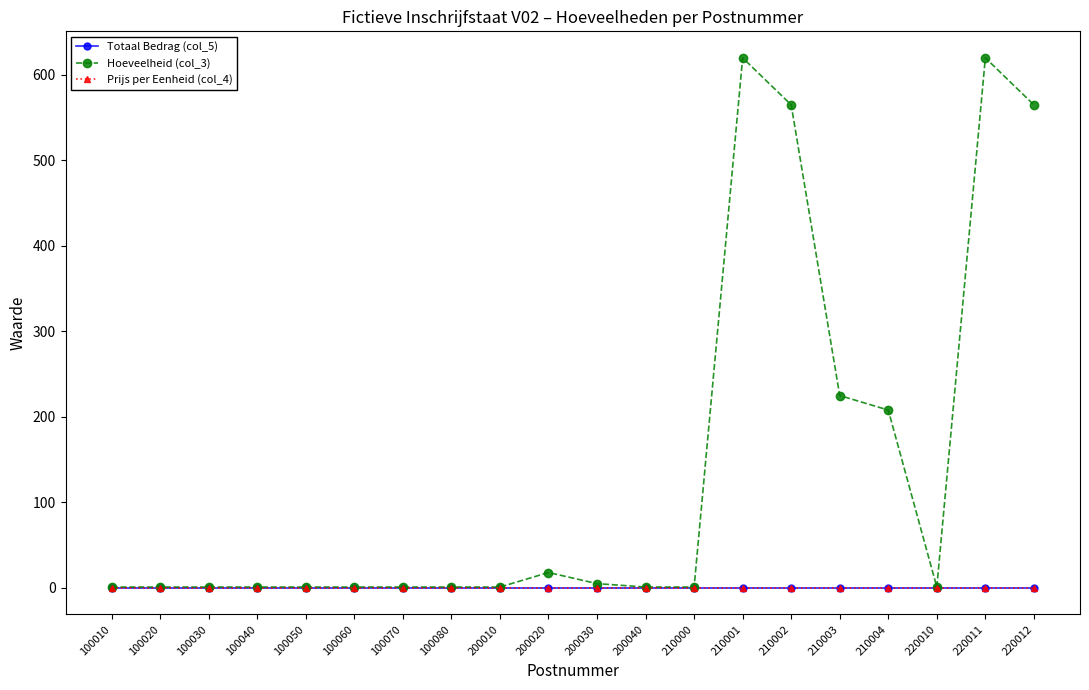

Is this an area chart (filled region under the line)?

No